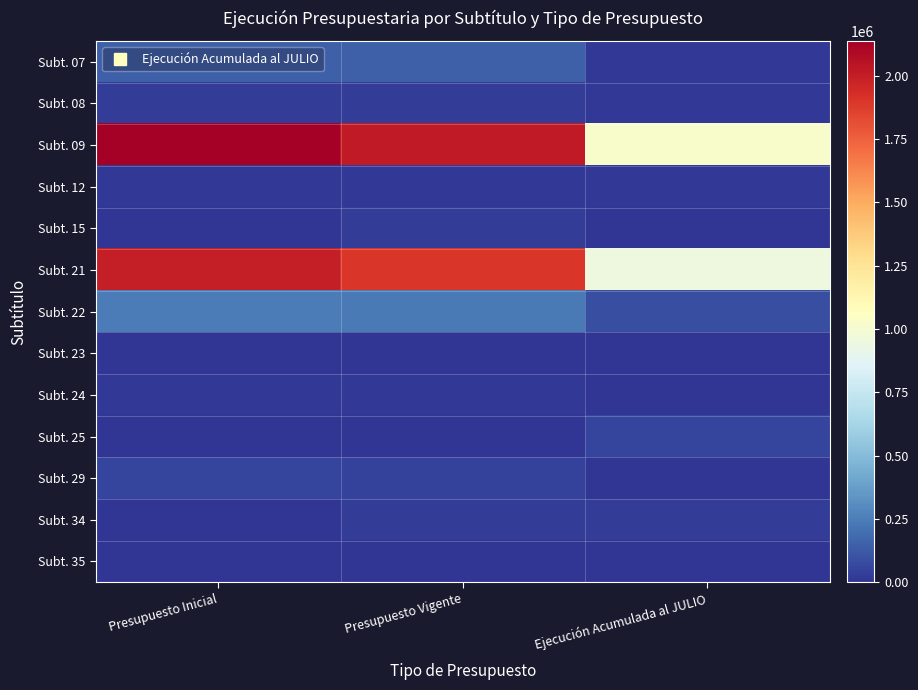

What is the difference between the highest and lowest values at Presupuesto Inicial?

2136991